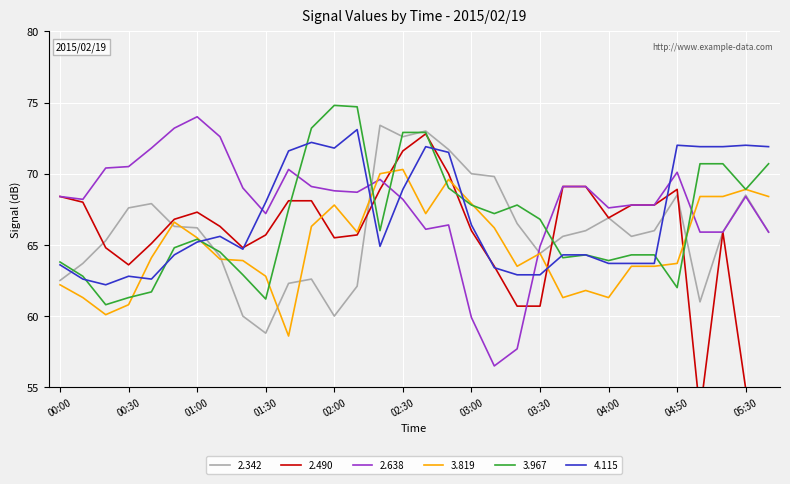

How many times do 4.115 and 2.638 cross each other?

5